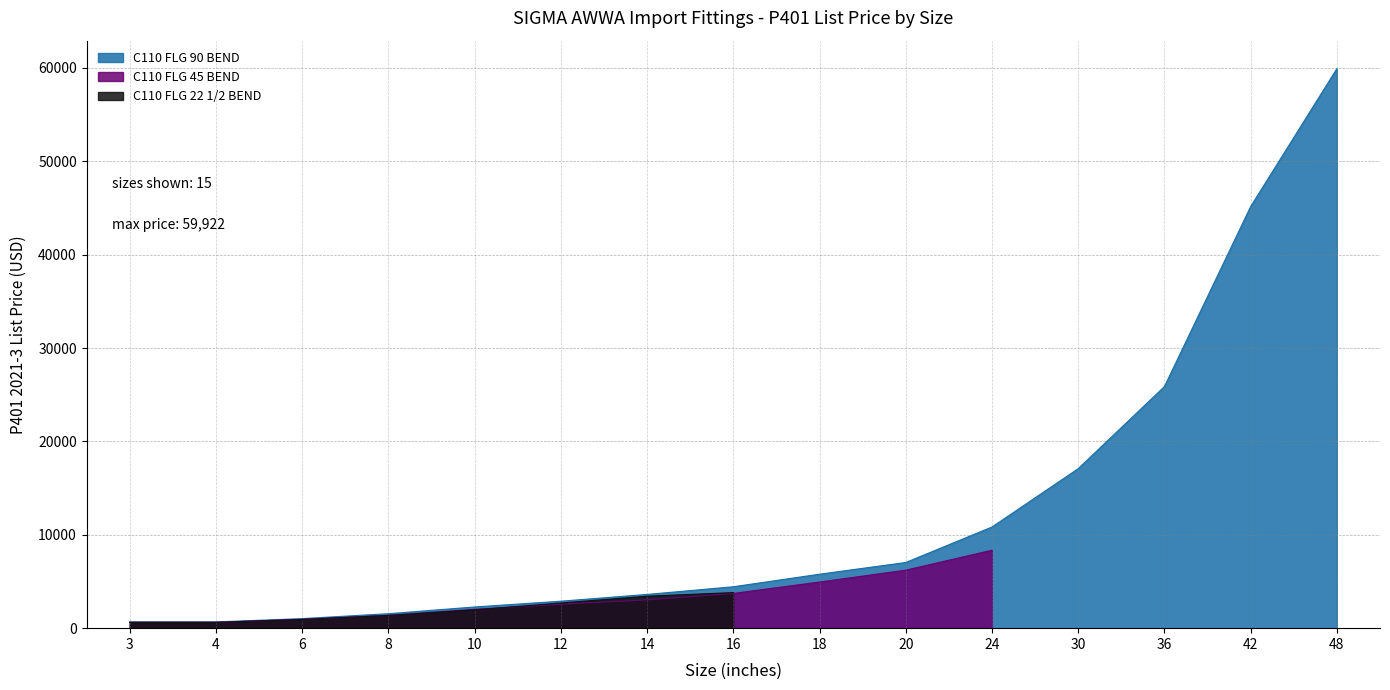

True or false: C110 FLG 90 BEND and C110 FLG 45 BEND intersect in this chart.

False